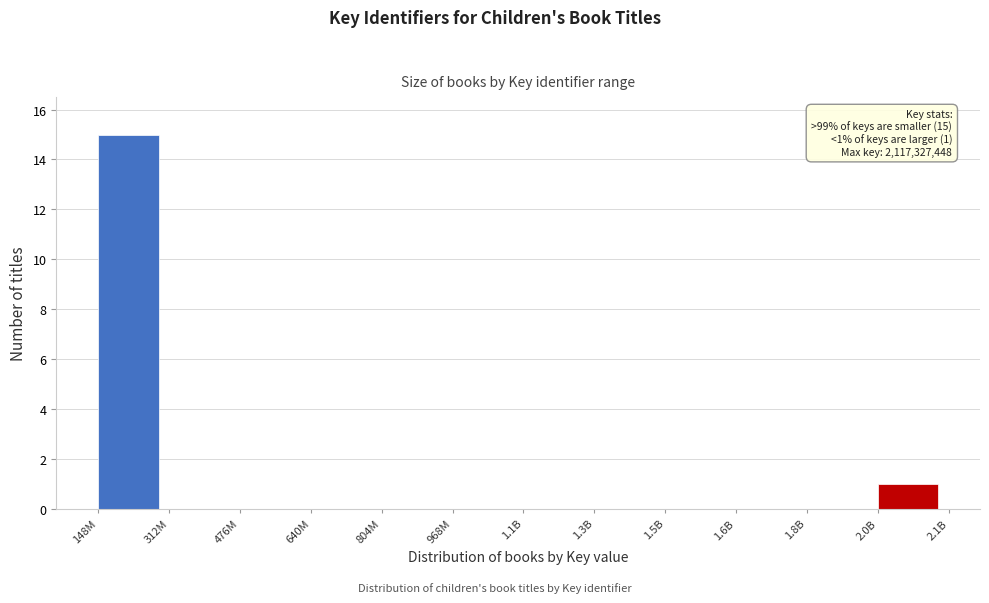

Reading left to right, transcribe all the data shown in this chart.

148M=15	312M=0	476M=0	640M=0	804M=0	968M=0	1.1B=0	1.3B=0	1.5B=0	1.6B=0	1.8B=0	2.0B=1